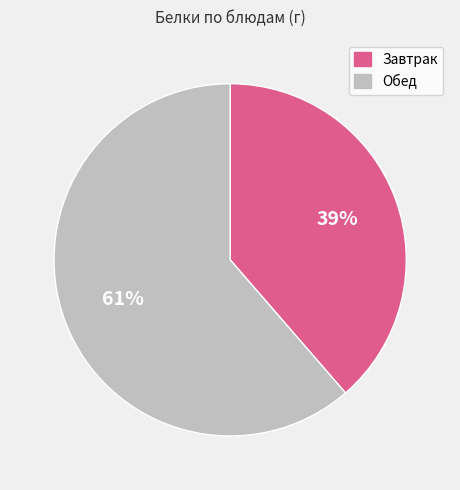

To the nearest percent, what is the average slice percentage?

50%